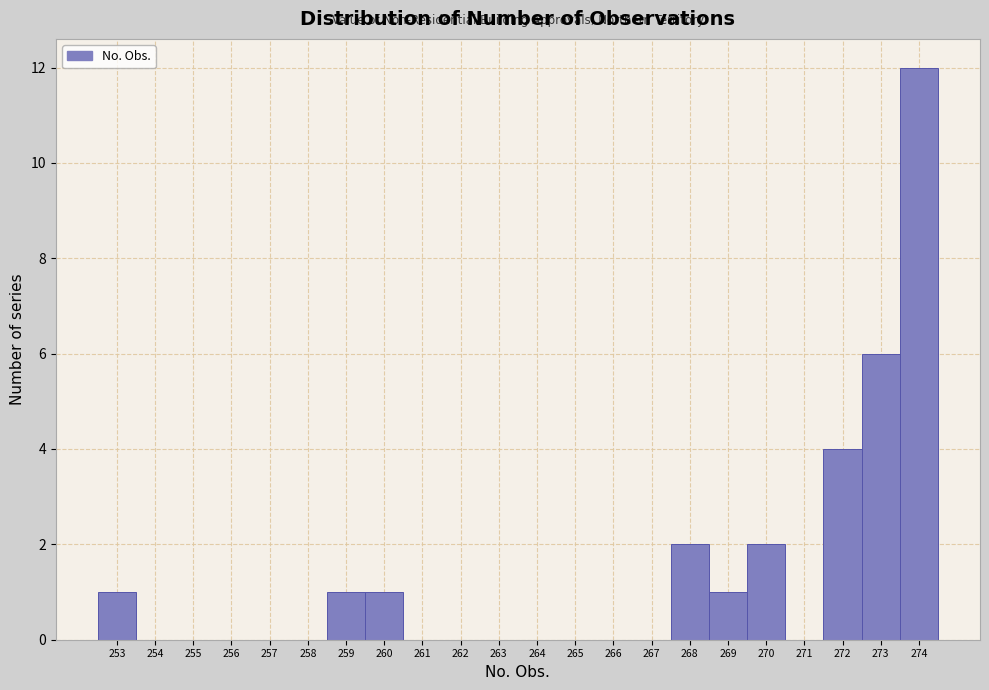

How tall is the bar that spans 268.5 to 269.5 on the x-axis? The values are not printed on the chart, so give them approximately, as read against the axis.

1